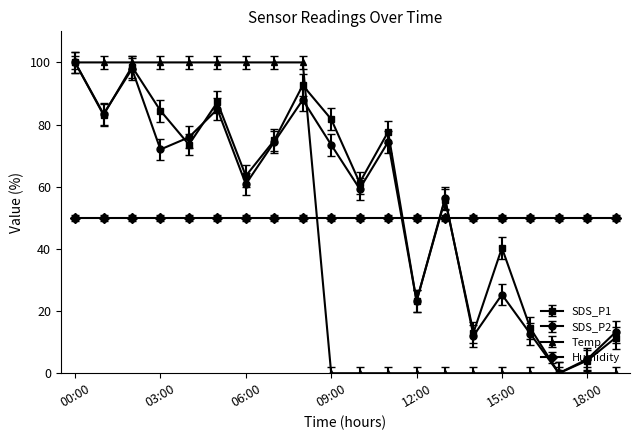

What is the maximum value for Humidity?

50.0